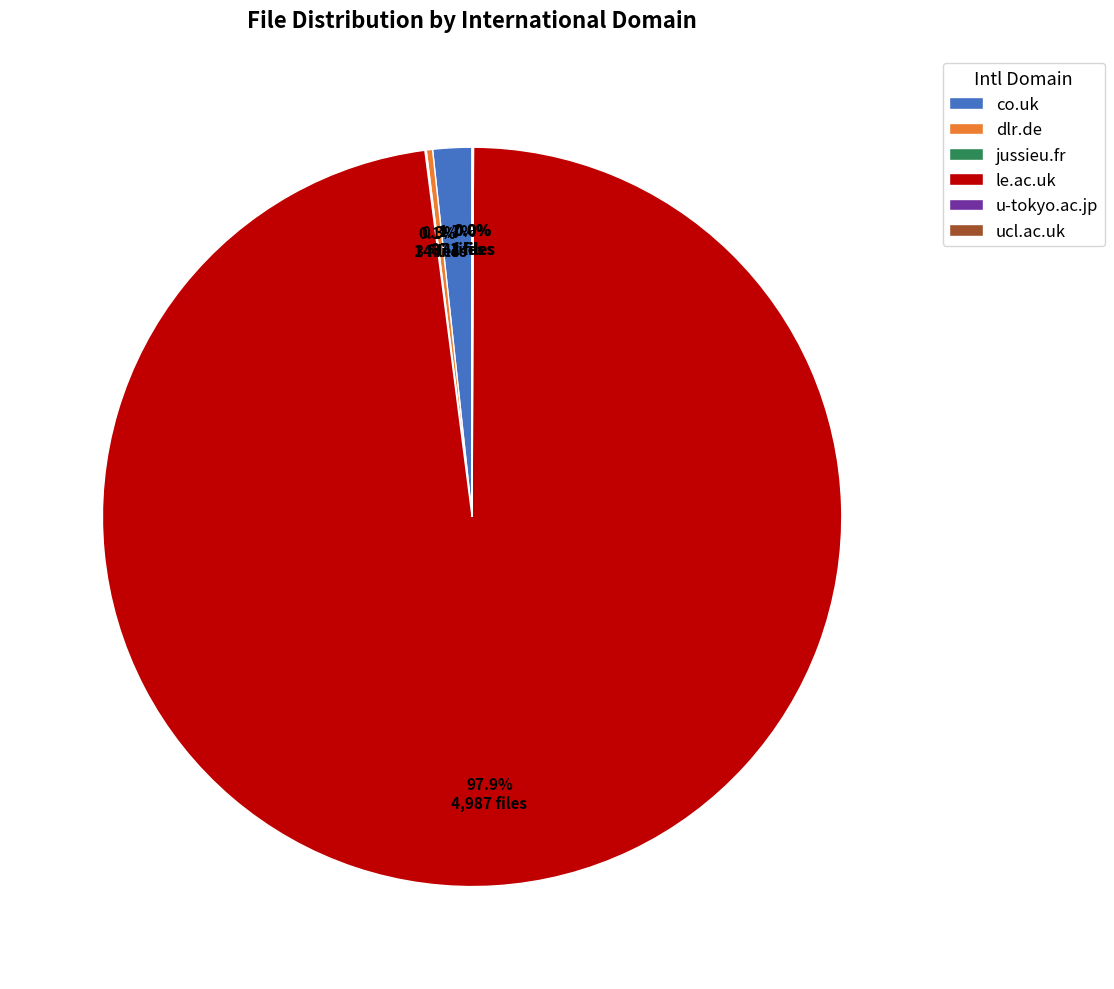

Which slice is the largest?

le.ac.uk